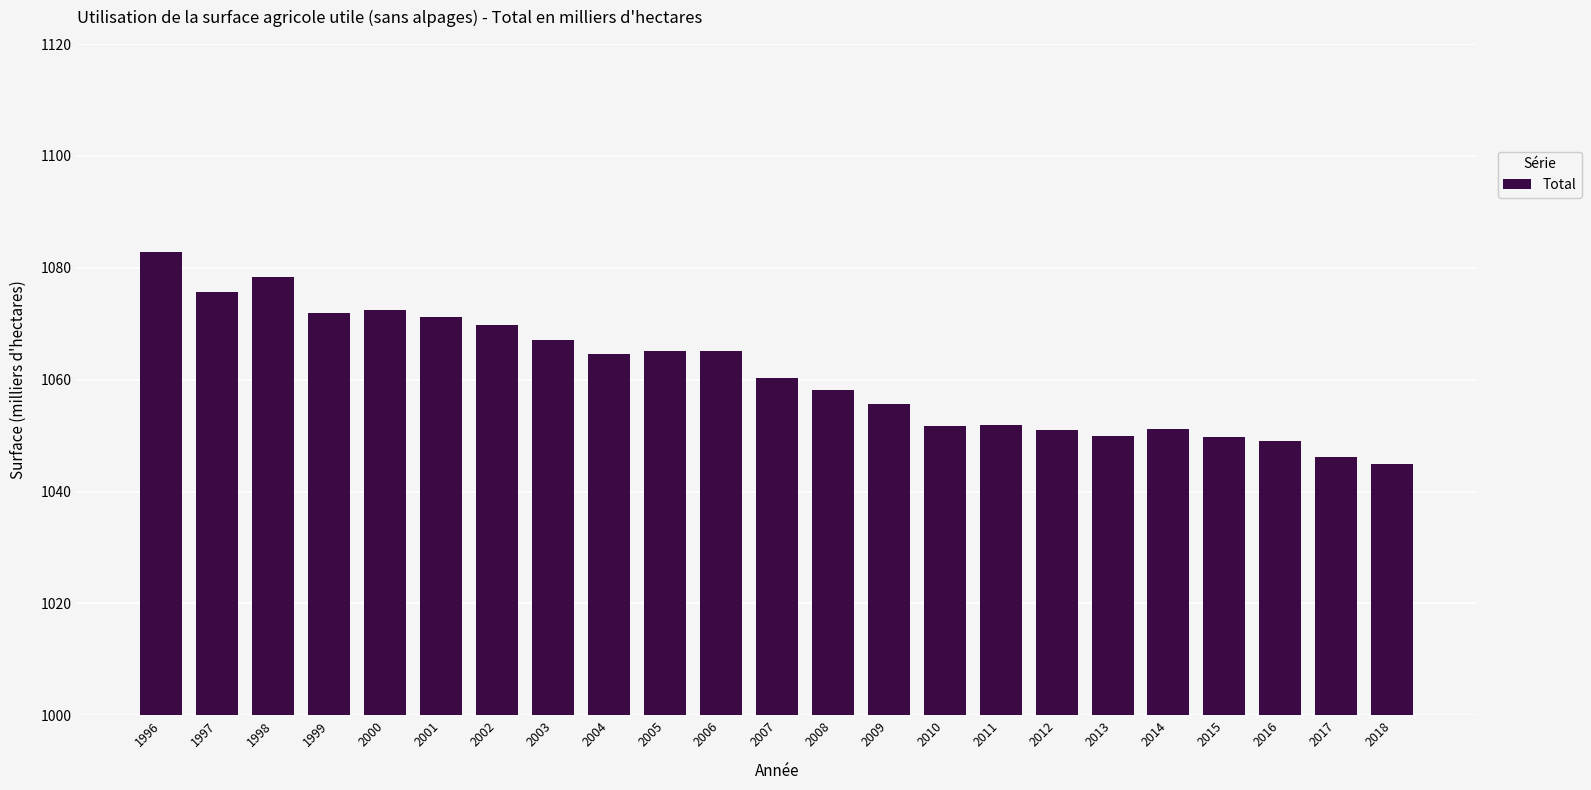

What is the difference between the values at 2004 and 2002?

5.2